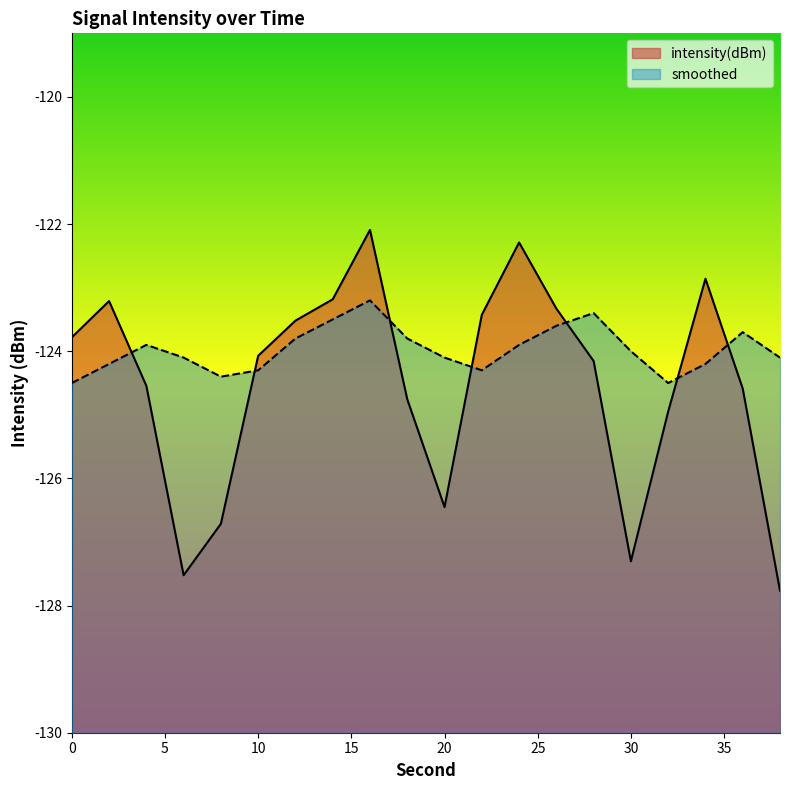

List the labels in order of smoothed value, smallest first.

0, 32, 8, 10, 22, 2, 34, 6, 20, 38, 30, 4, 24, 12, 18, 36, 26, 14, 28, 16